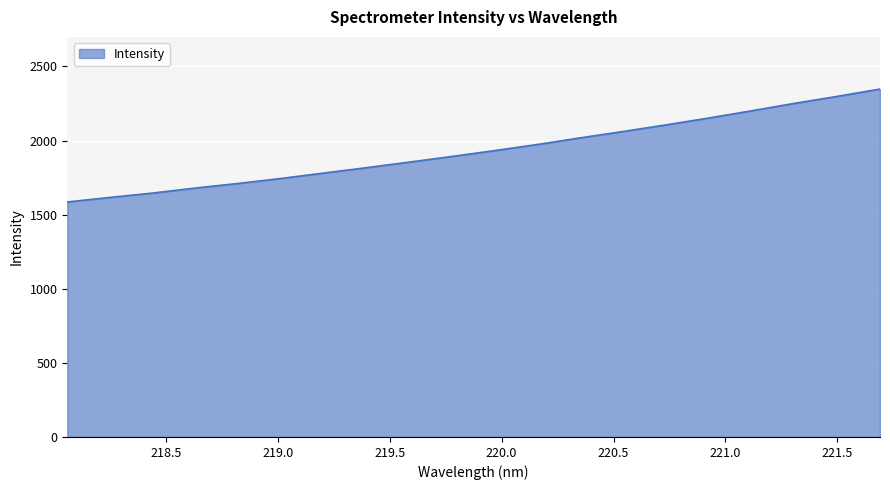

What is the greatest value displayed?

2347.2